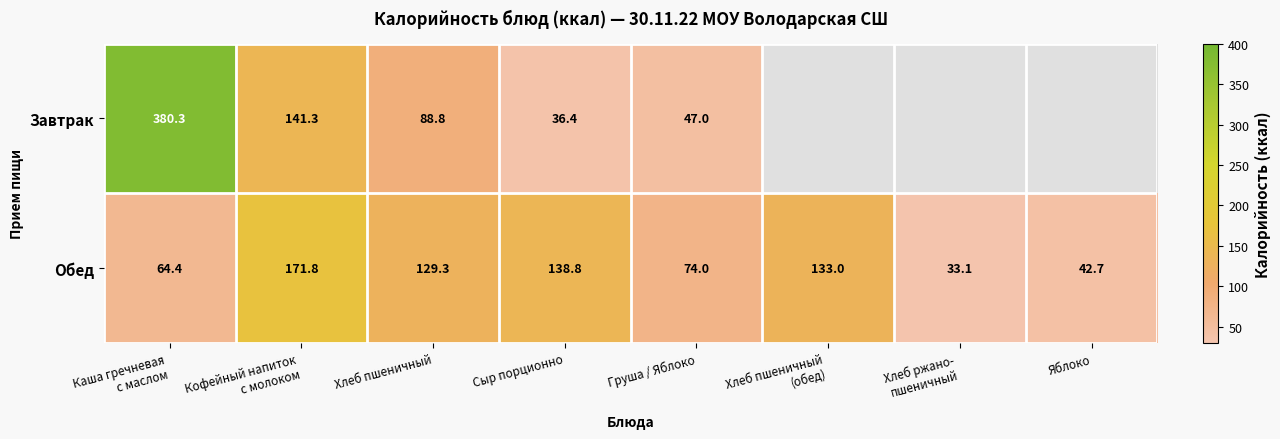

What is the sum of all Обед values?

787.1